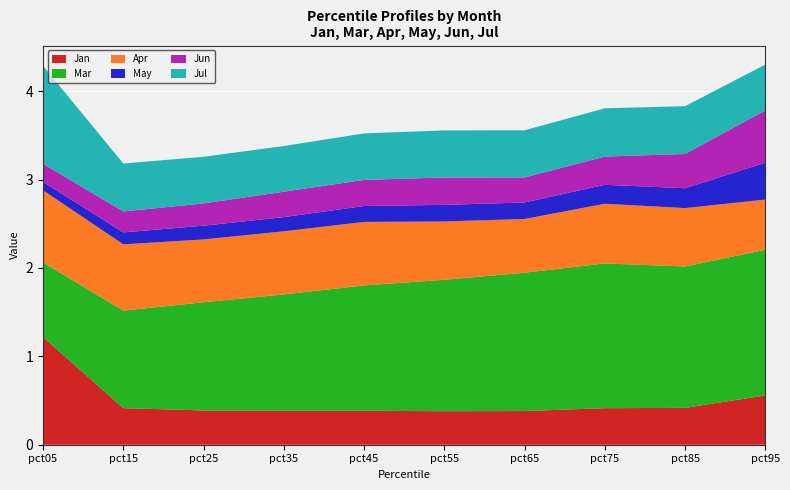

Reading left to right, what are all the values shown in this chart?

Jan: 1.2	0.4	0.4	0.4	0.4	0.4	0.4	0.4	0.4	0.6
Mar: 0.8	1.1	1.2	1.3	1.4	1.5	1.6	1.6	1.6	1.6
Apr: 0.8	0.7	0.7	0.7	0.7	0.7	0.6	0.7	0.7	0.6
May: 0.1	0.1	0.2	0.2	0.2	0.2	0.2	0.2	0.2	0.4
Jun: 0.2	0.2	0.3	0.3	0.3	0.3	0.3	0.3	0.4	0.6
Jul: 1.1	0.5	0.5	0.5	0.5	0.5	0.5	0.5	0.5	0.5